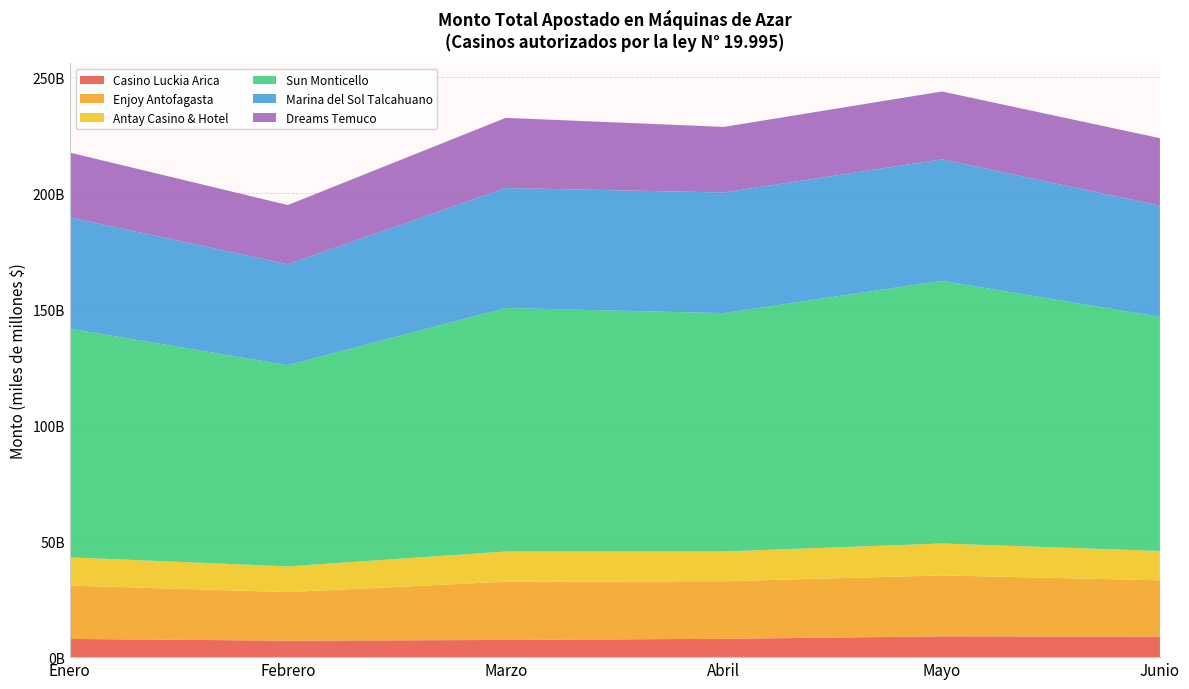

Reading right to left, what are all the values shown in this chart?

Casino Luckia Arica: 8846179635	8958323735	7901616575	7406349505	7109186025	7842225765
Enjoy Antofagasta: 24277479070	26284766435	24805688585	25125516580	20937846690	23015383375
Antay Casino & Hotel: 12657692040	13761604010	12869079365	13021963235	11094291470	12180966115
Sun Monticello: 100934550784	113302094319	102776361410	105009705409	86757306572	98609107427
Marina del Sol Talcahuano: 48010964732	52371493766	52037177756	51737524492	43521076373	47996841784
Dreams Temuco: 29070676885	29254013720	28263898720	30257623035	25528864540	27940187235